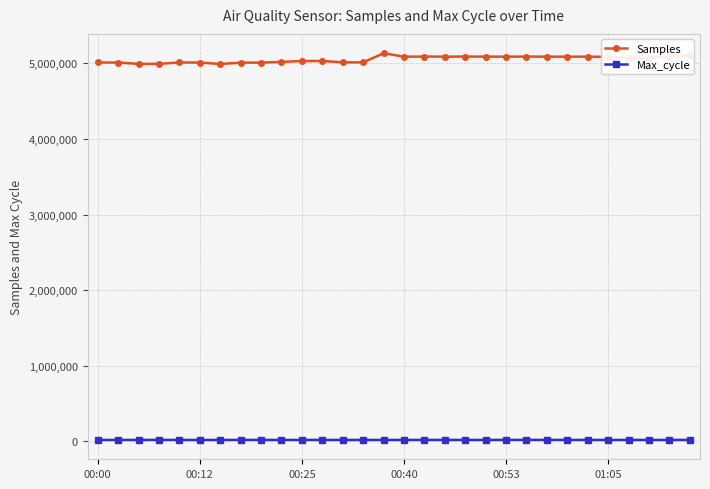

At how many categories does at least one series exceed 1689902?

30